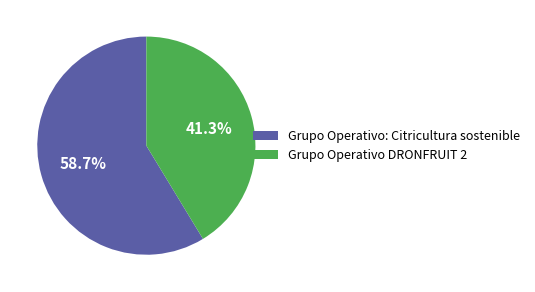

Which slice is the smallest?

Grupo Operativo DRONFRUIT 2